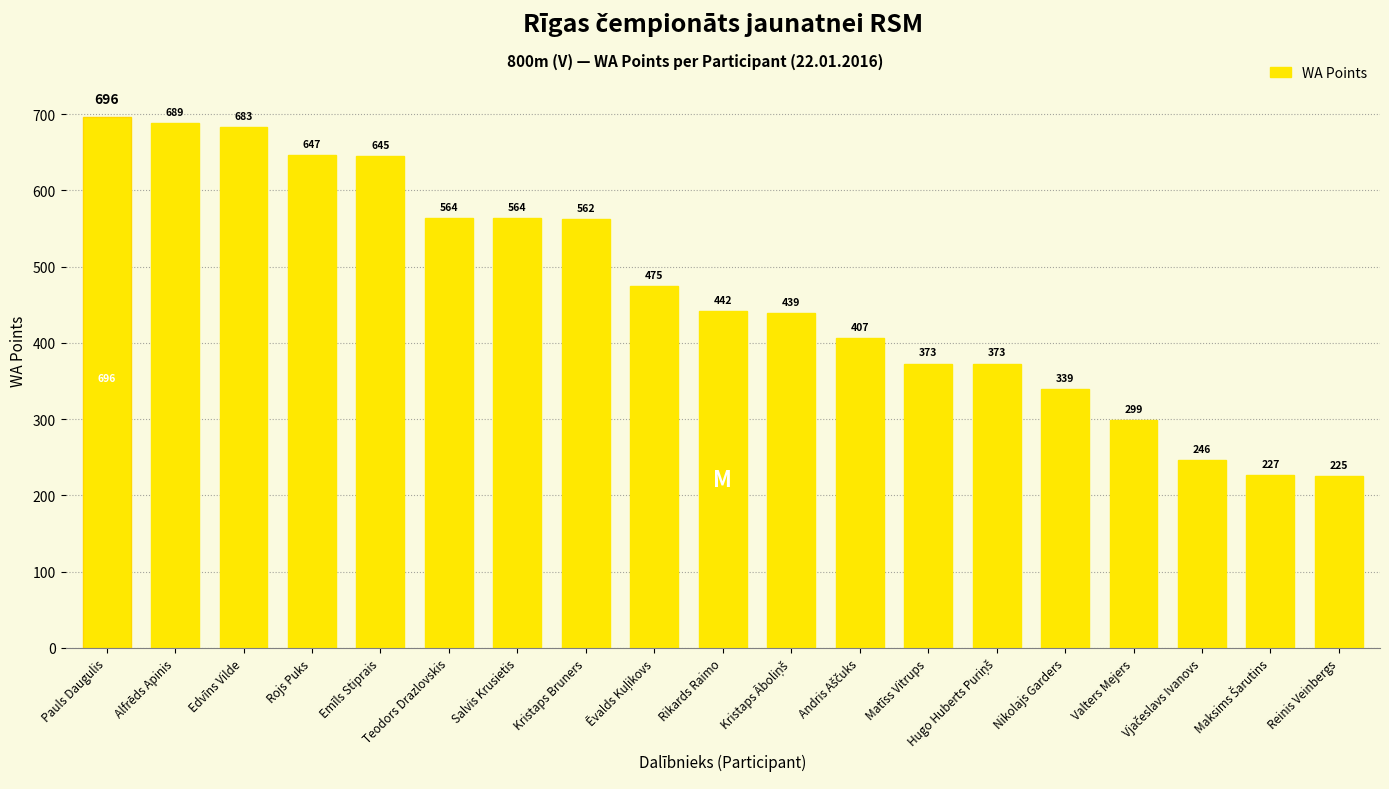

What is the difference between the second highest and minimum values?

464